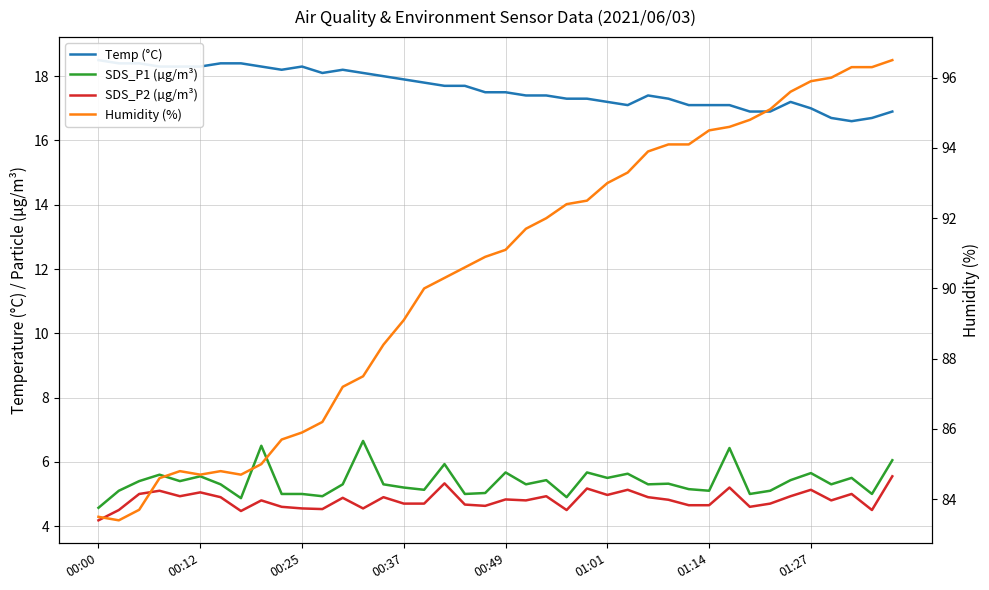

True or false: SDS_P2 (µg/m³) and SDS_P1 (µg/m³) cross at least once.

False